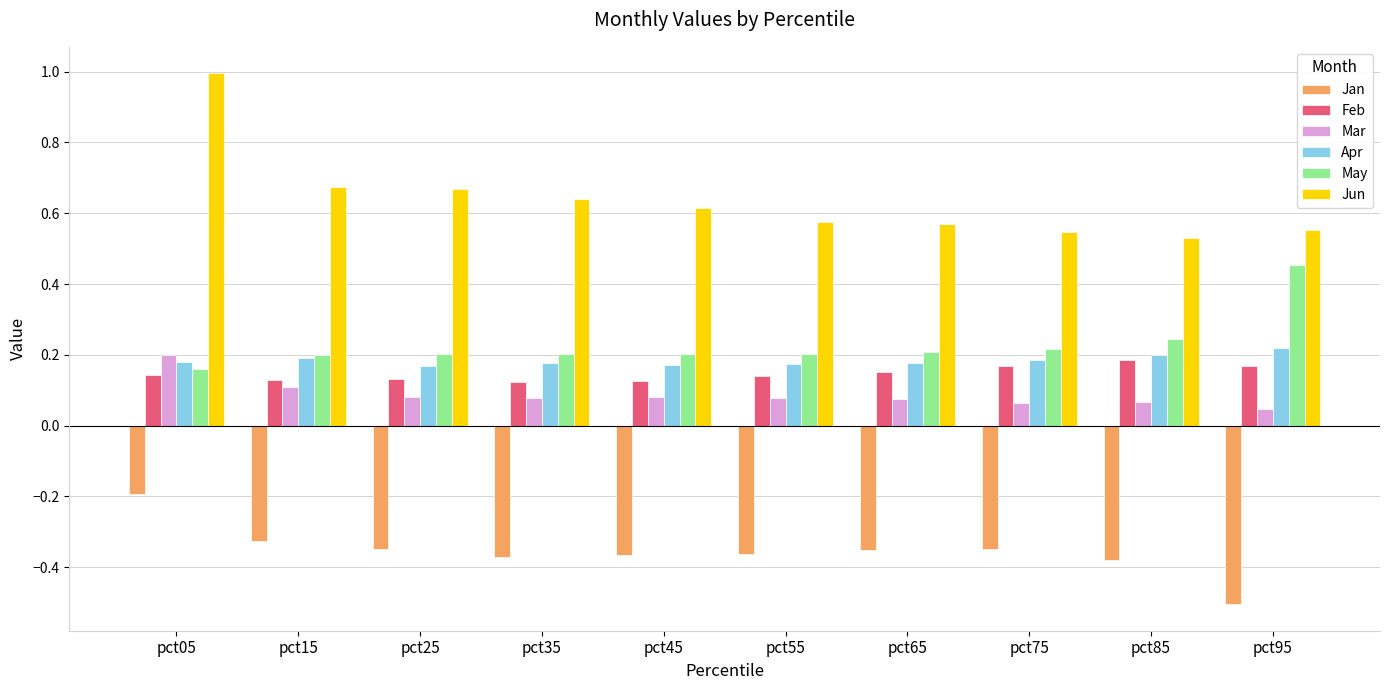

Where is May nearest to the value 0?

pct05